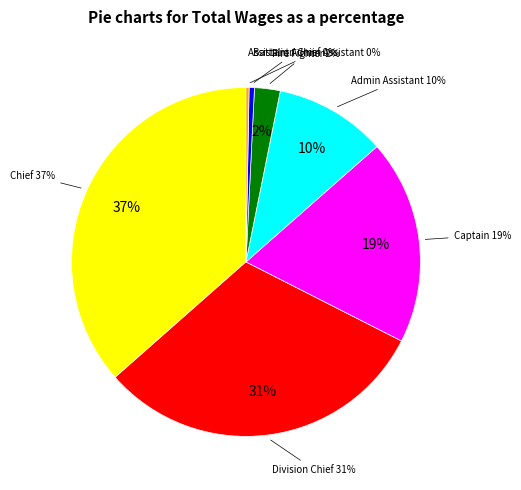

To the nearest percent, what percentage of the pie is Admin Assistant?

10%